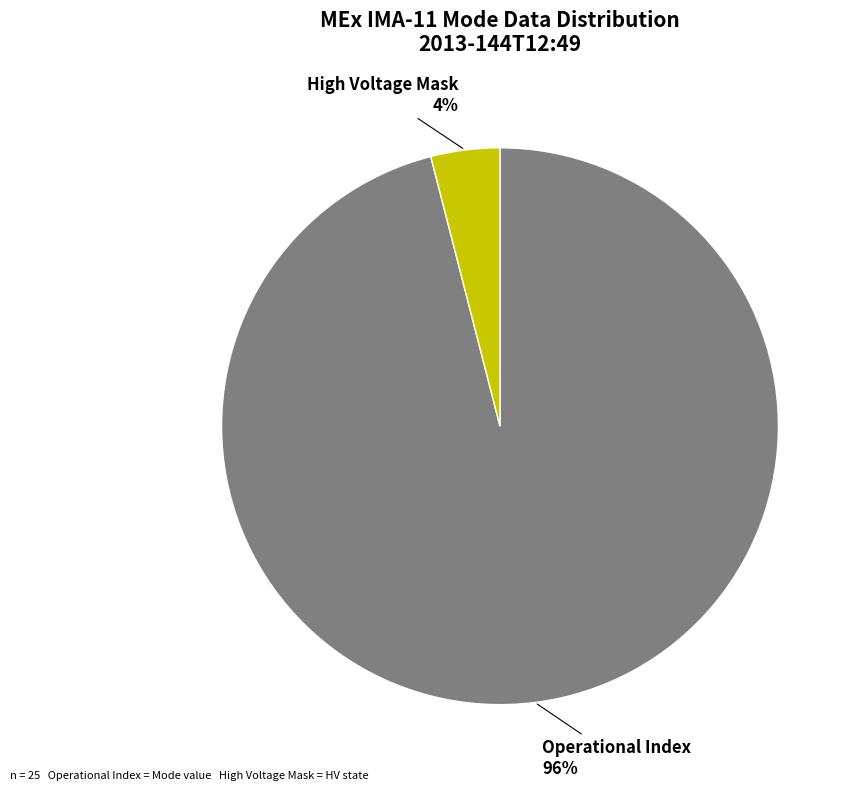

To the nearest percent, what is the difference between the largest and smallest slice percentages?

92%